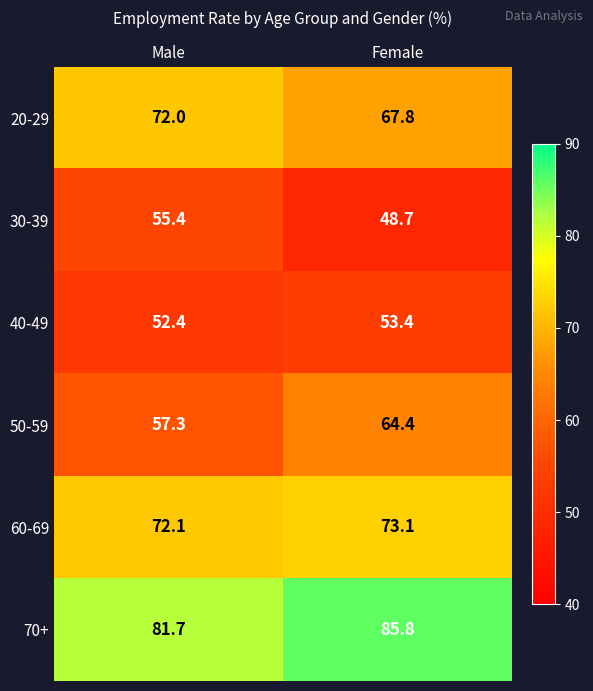

At which label does 50-59 reach its peak?

Female